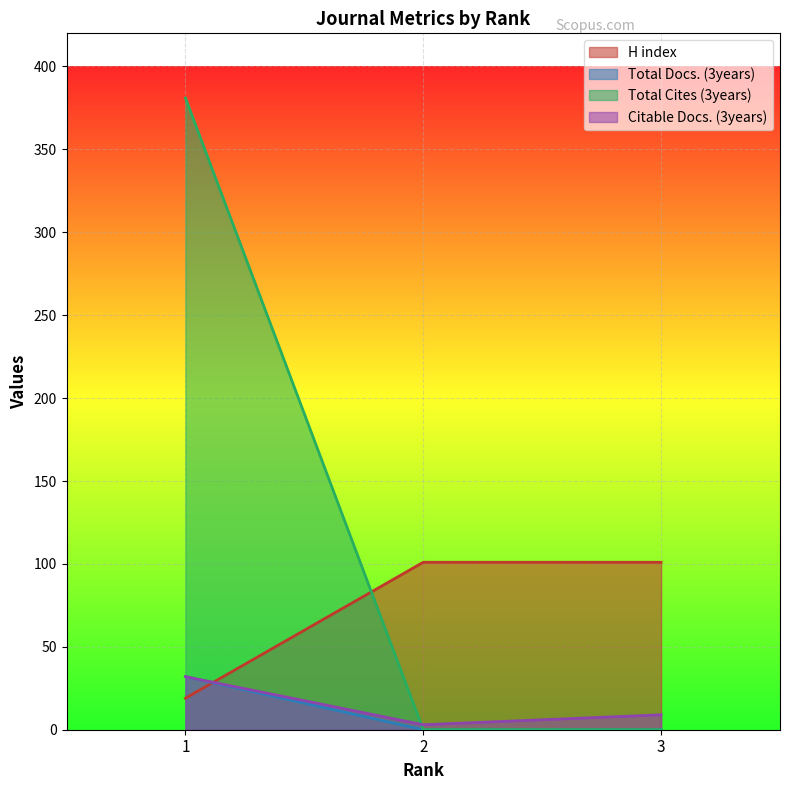

What is the maximum value shown in the chart?

381